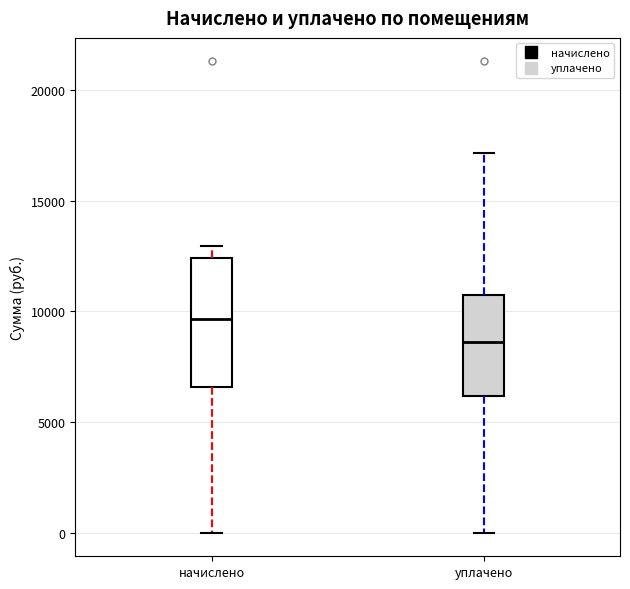

Comparing the boxes themselves (not the whiskers), which one is the tallest?

начислено